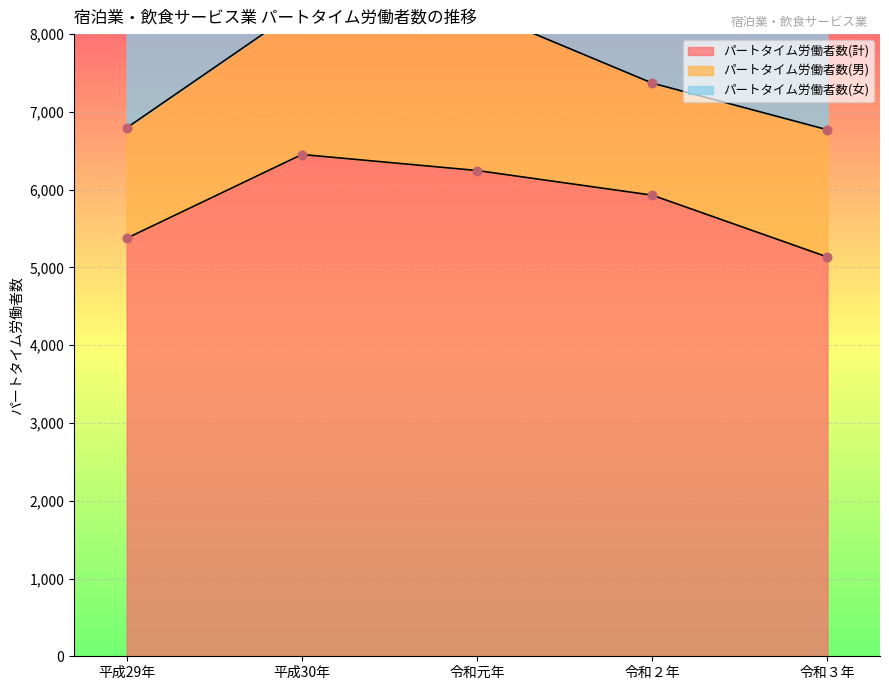

At how many categories does at least one series exceed 5699?

3